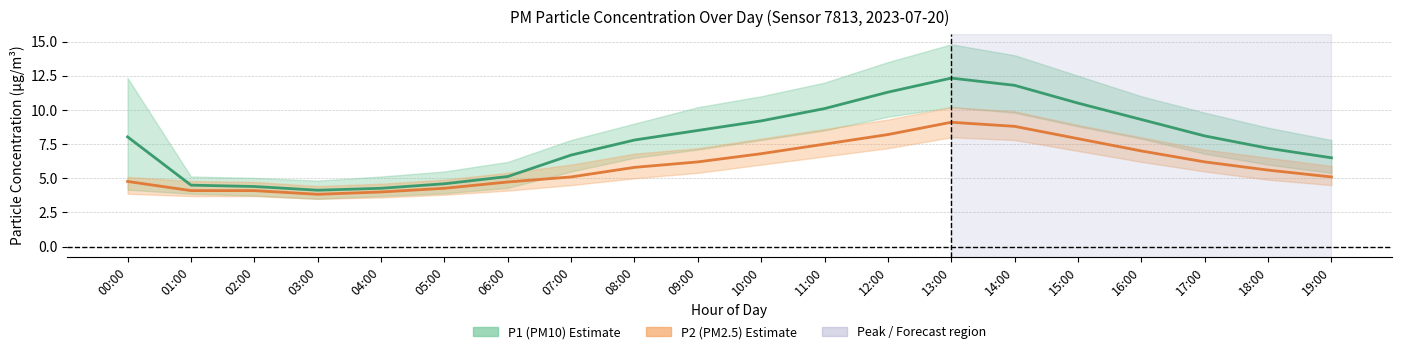

How many lines are shown in the chart?

2